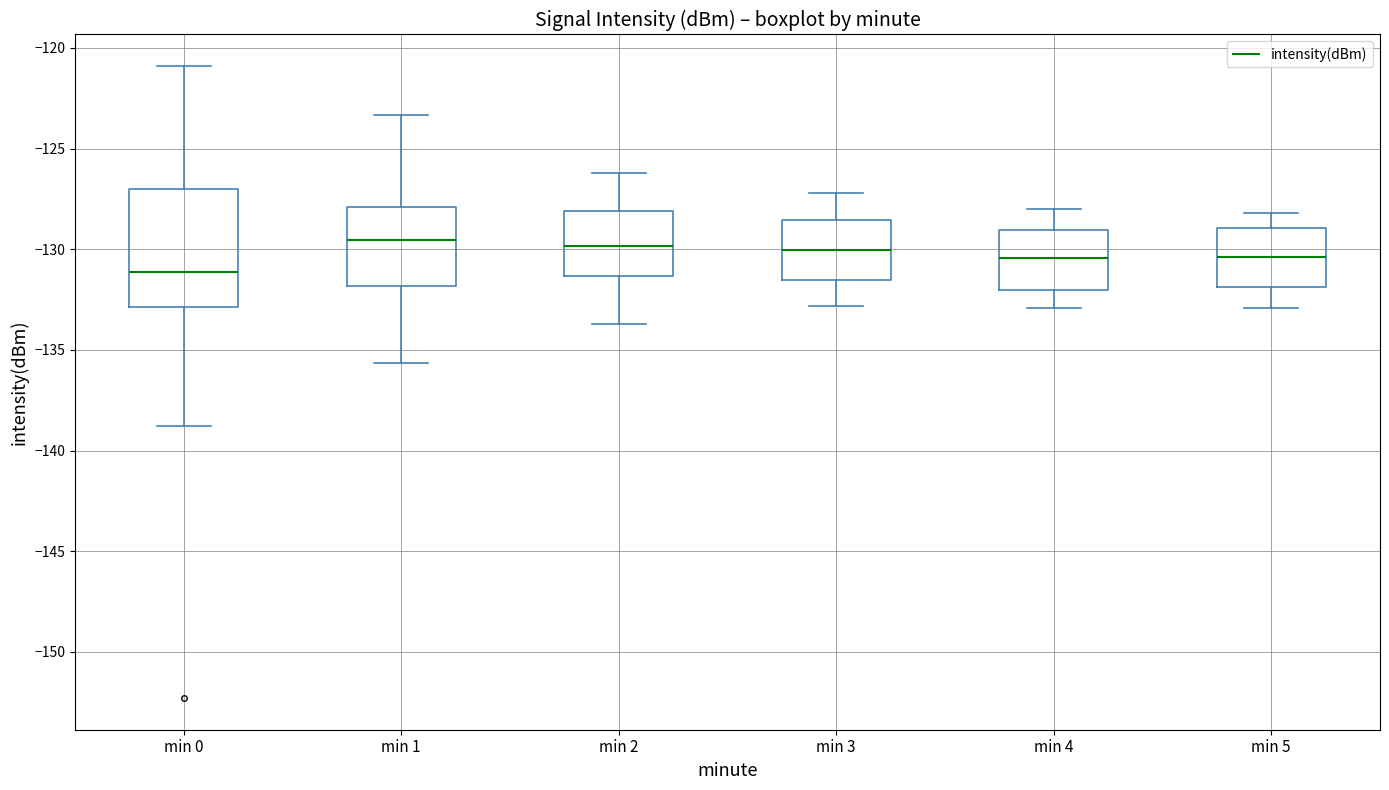

Where is the upper edge of the box for min 2 on the y-axis? The values are not printed on the chart, so give them approximately, as read against the axis.

-128.0